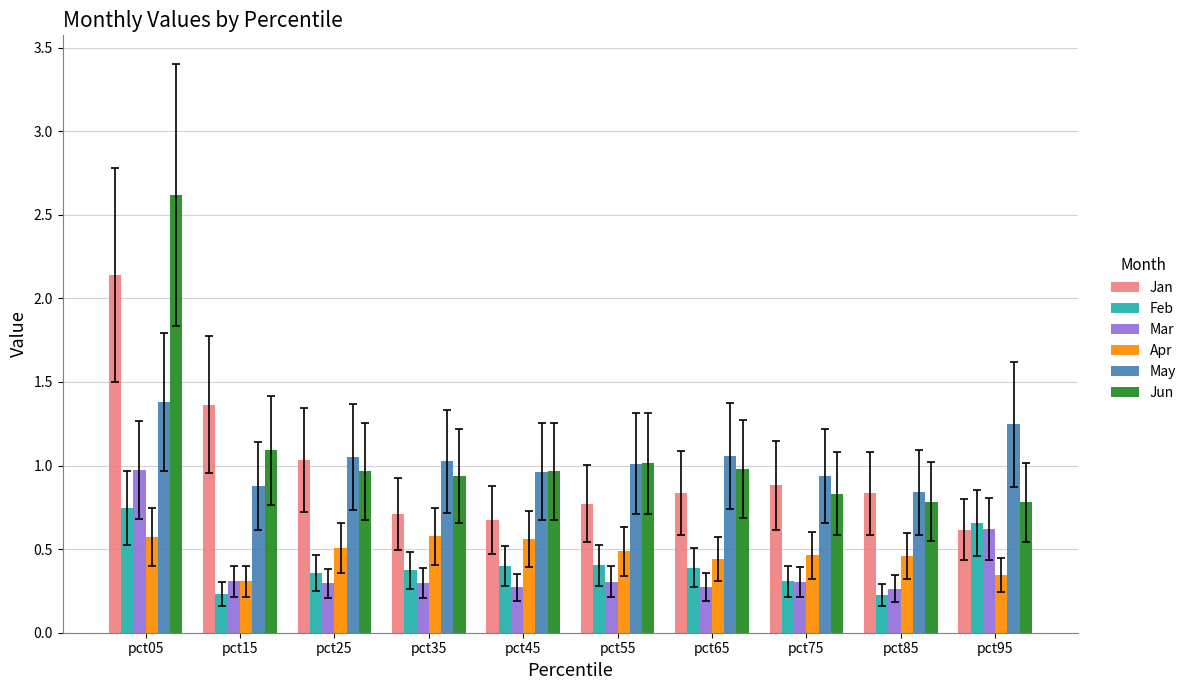

Which series has the largest range (max minus min)?

Jun